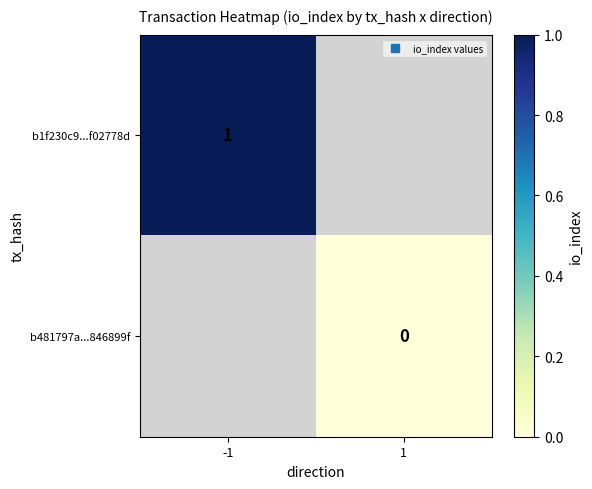

What is the lowest value of the b1f230c9...f02778d series?

1.0